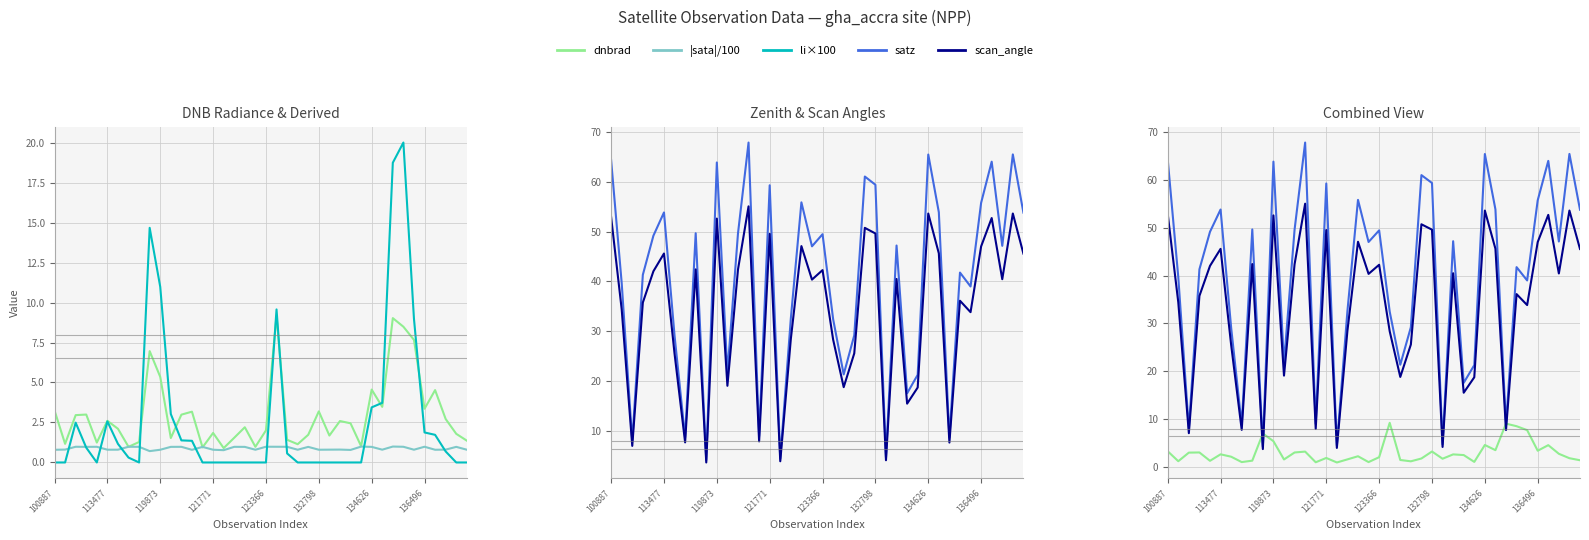

What is the label of the 40th point from the right?

100887